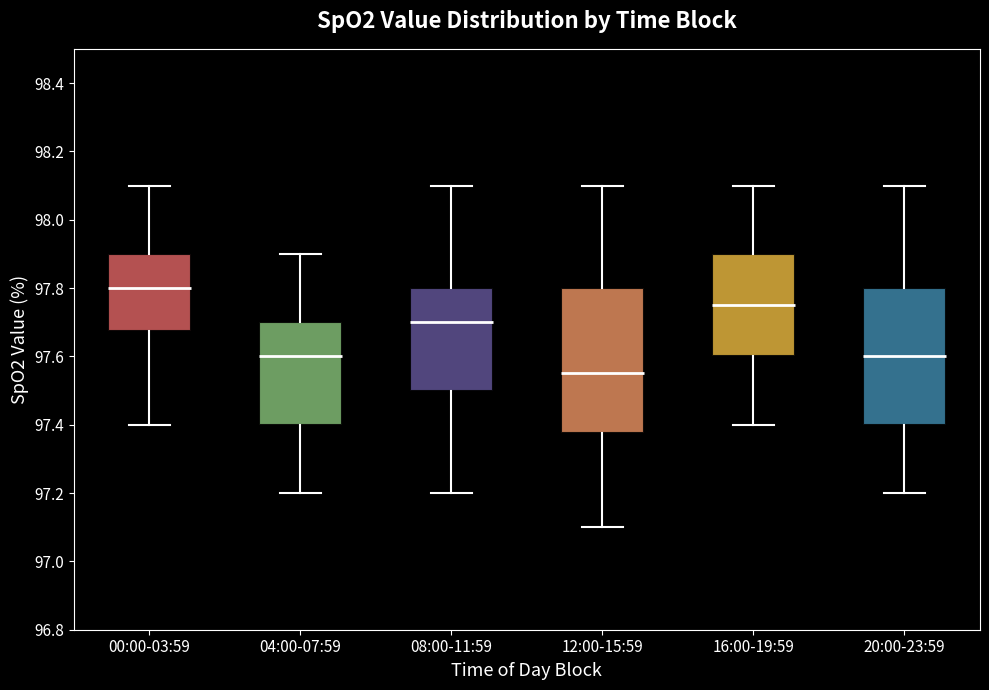

Reading left to right, transcribe this box plot: for each box, give where its median line is, the range the box spans, and where its two whiskers end, as read against the y-axis. The values are not printed on the chart, so give them approximately, as read against the axis.

00:00-03:59: median 97.80, box 97.68 to 97.90, whiskers 97.40 to 98.10
04:00-07:59: median 97.60, box 97.40 to 97.70, whiskers 97.20 to 97.90
08:00-11:59: median 97.70, box 97.50 to 97.80, whiskers 97.20 to 98.10
12:00-15:59: median 97.56, box 97.38 to 97.80, whiskers 97.10 to 98.10
16:00-19:59: median 97.76, box 97.60 to 97.90, whiskers 97.40 to 98.10
20:00-23:59: median 97.60, box 97.40 to 97.80, whiskers 97.20 to 98.10